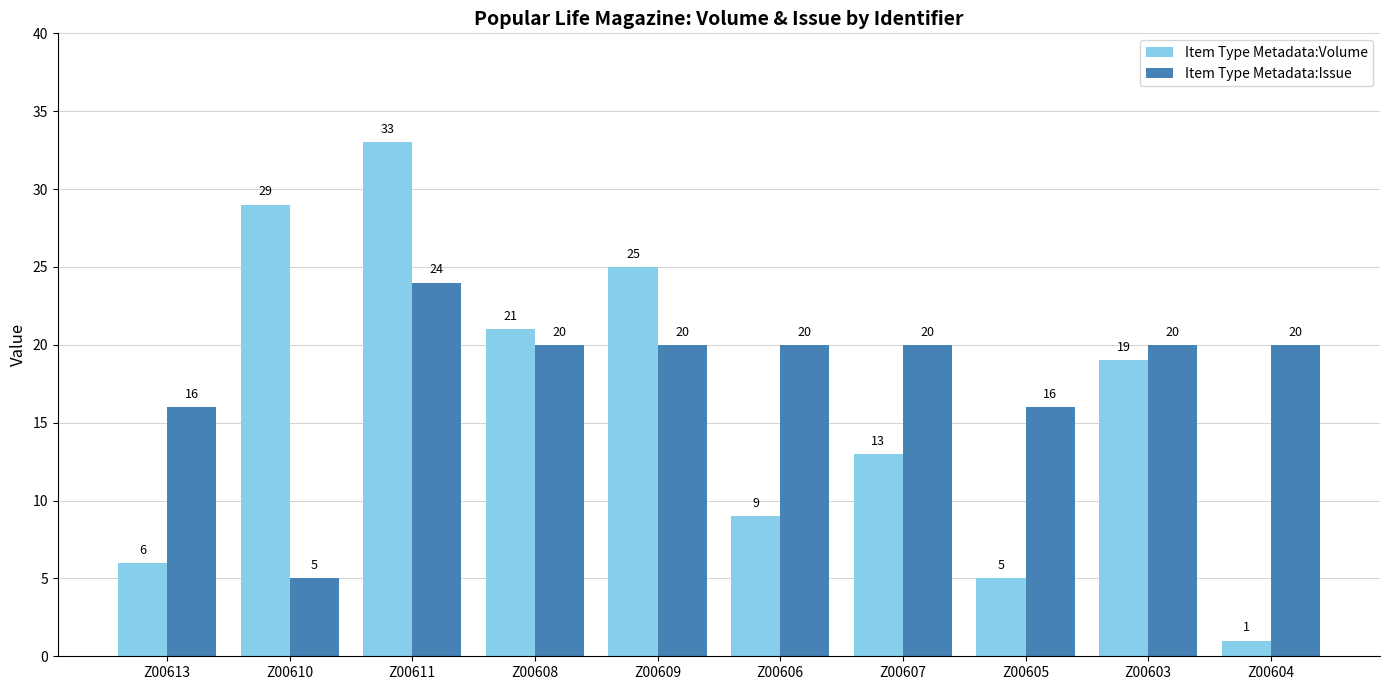

At Z00611, list the series in order from largest to smallest.

Item Type Metadata:Volume, Item Type Metadata:Issue